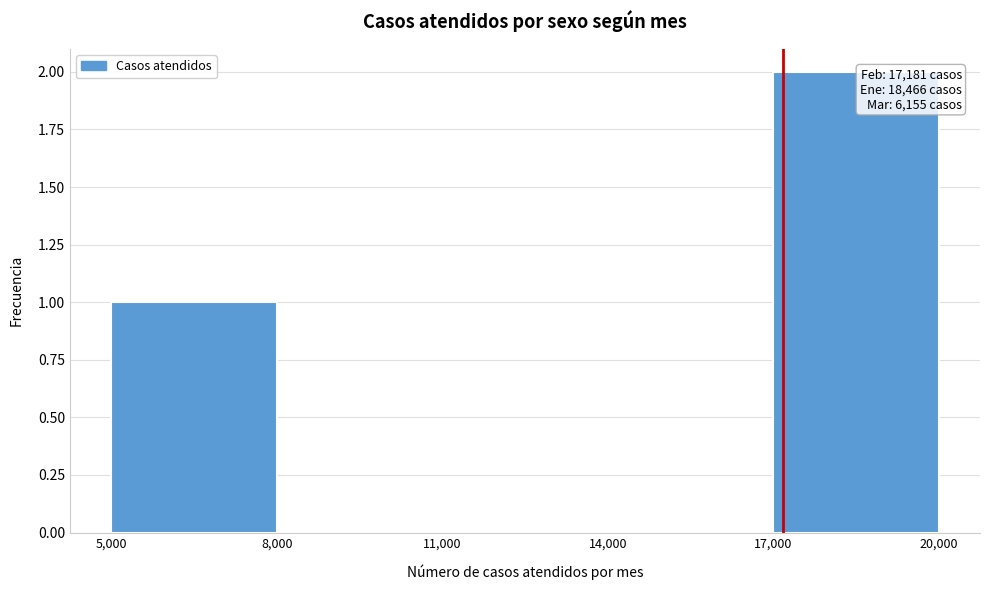

Which range on the x-axis has the tallest bar?

17,000 to 20,000